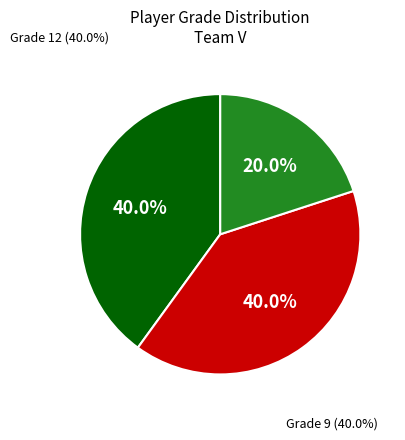

Is there any slice that represents more than half of the pie?

No